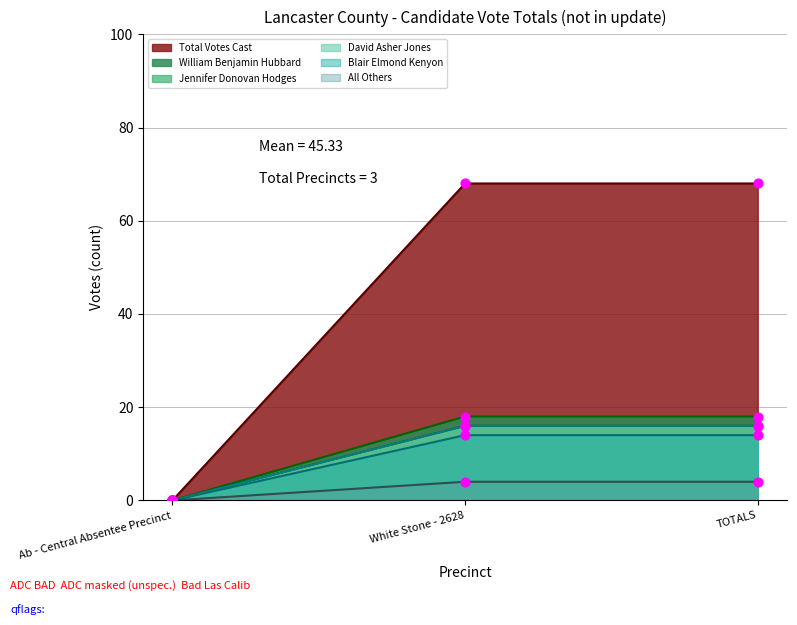

What are all the series names shown in the legend?

William Benjamin Hubbard, Jennifer Donovan Hodges, David Asher Jones, Blair Elmond Kenyon, All Others, Total Votes Cast